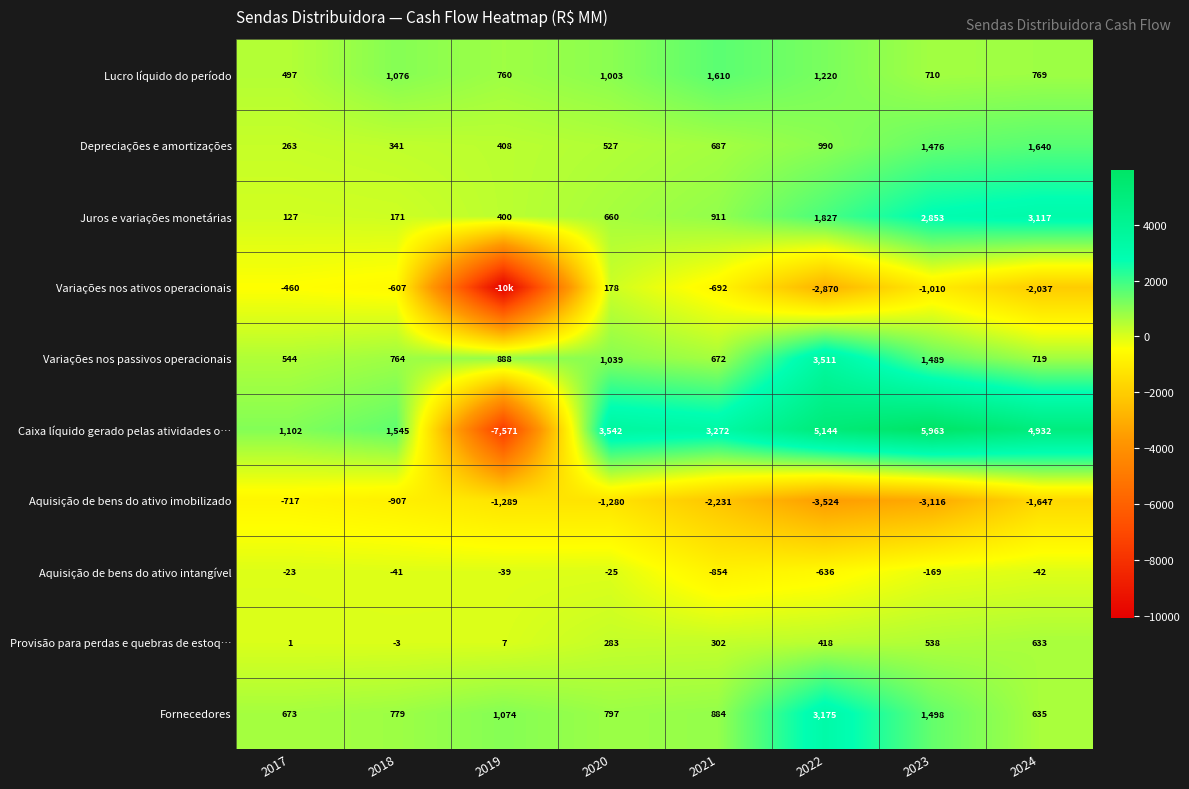

What is the total value across all series at 2018?

3118